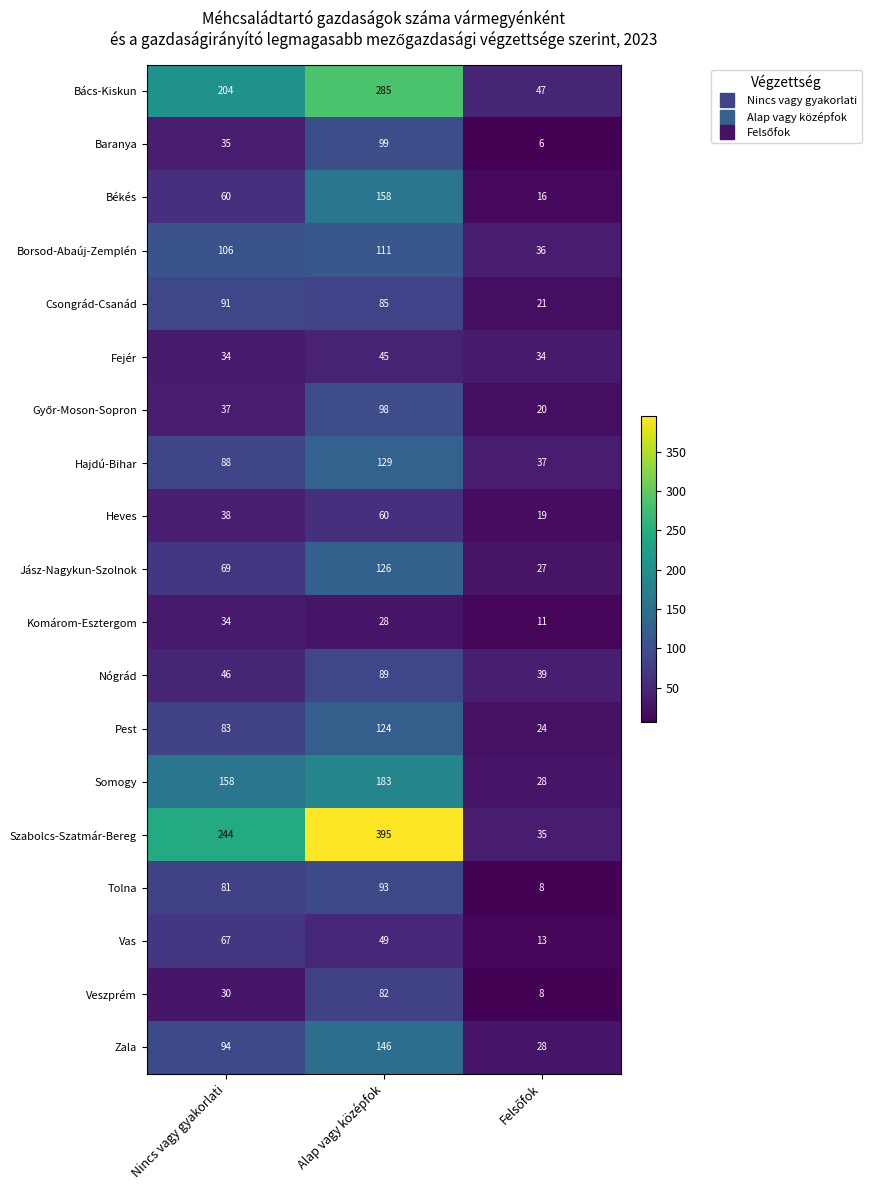

The Nógrád series shows 12 at Nincs vagy gyakorlati. True or false?

False